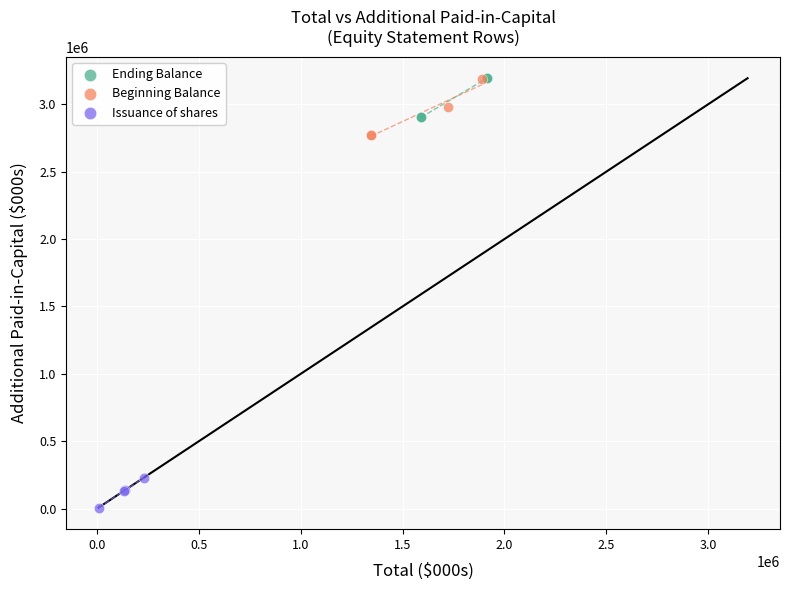

Which series contains the lowest Y value?

Issuance of shares